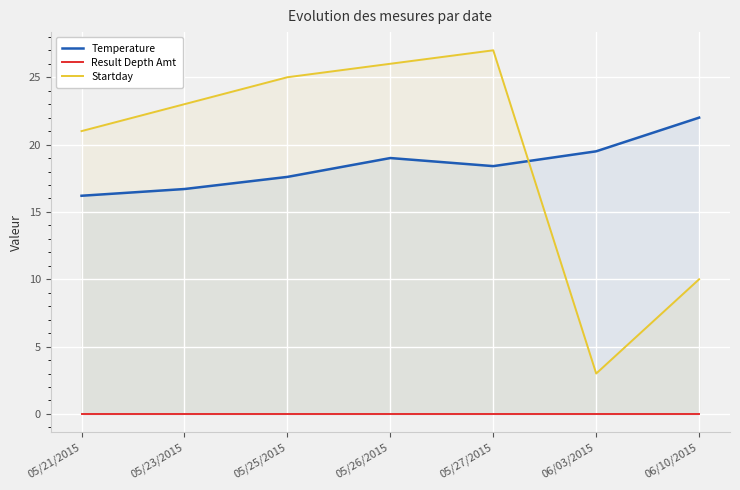

The Startday series shows 26.0 at 05/26/2015. True or false?

True